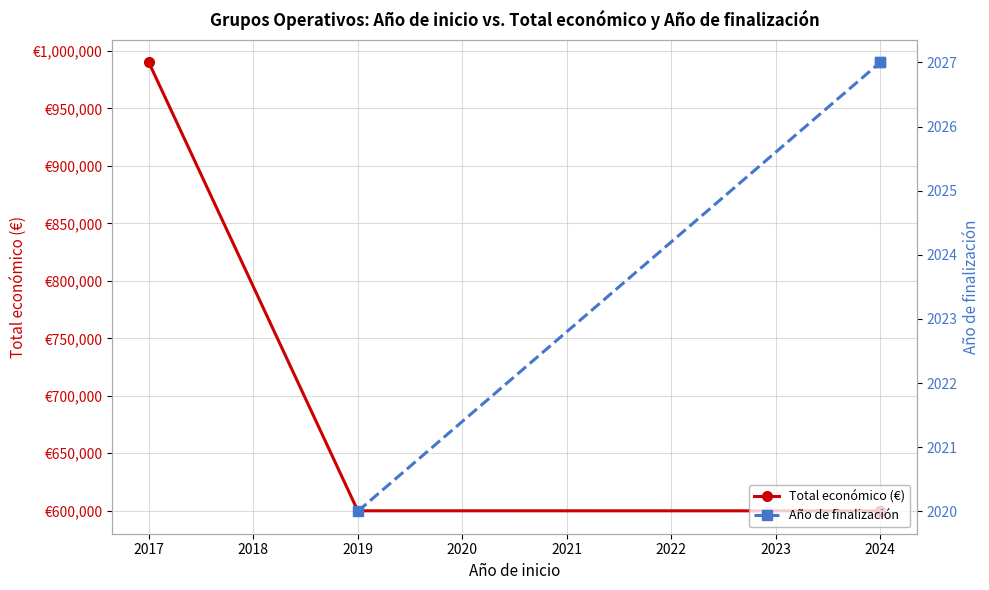

Is this an area chart (filled region under the line)?

No